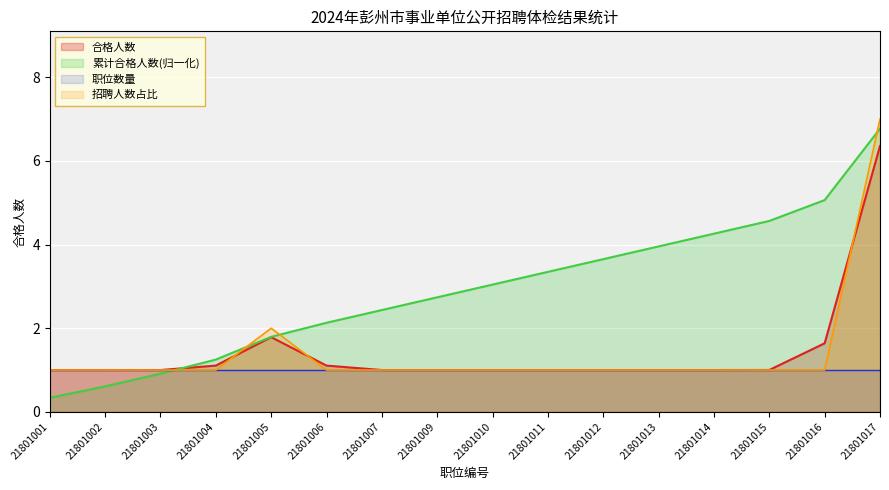

Does the chart display data point markers on the line(s)?

No